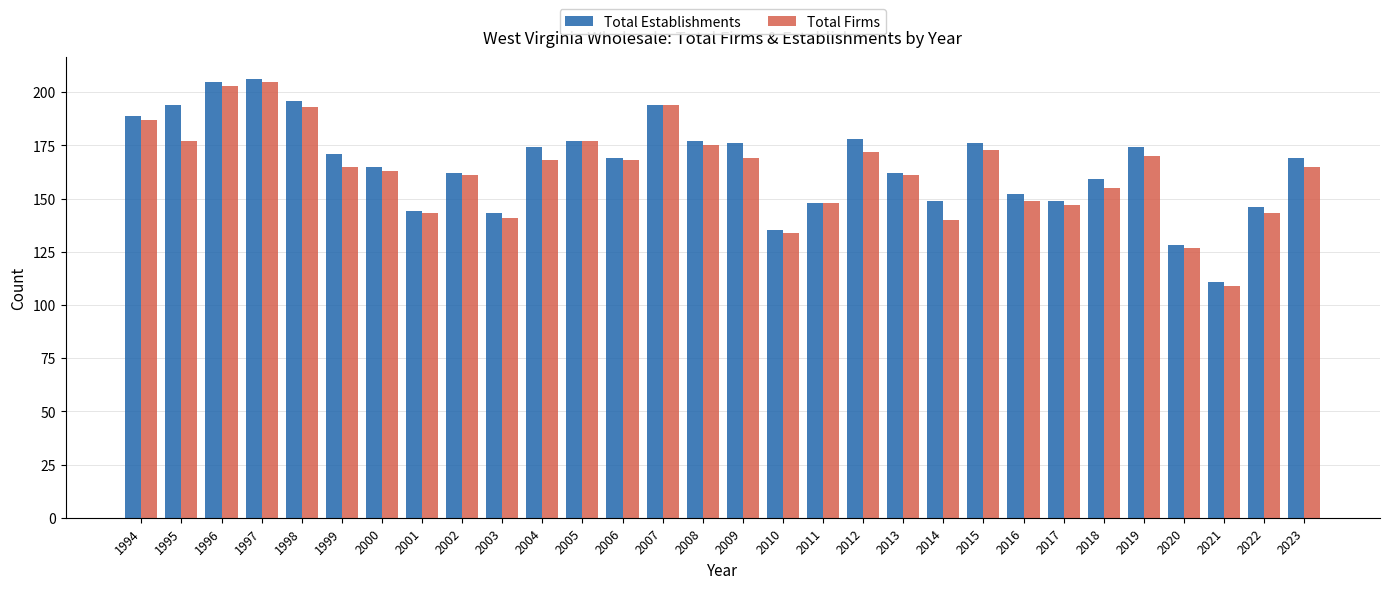

Where is Total Firms nearest to the value 157?

2018